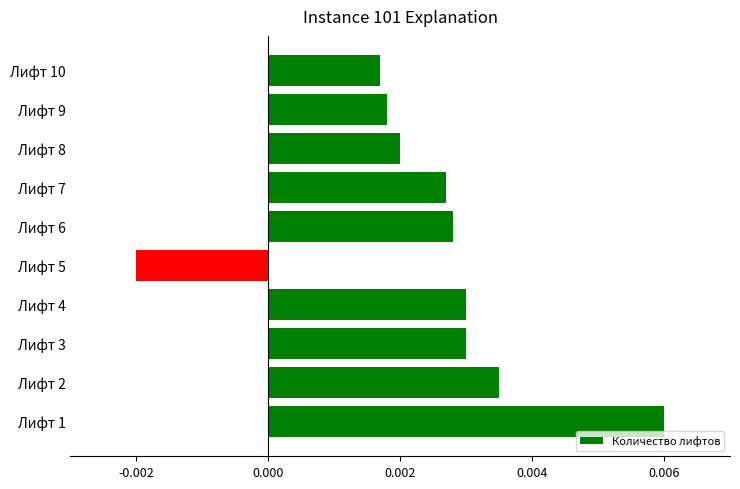

At which category does the chart reach its minimum across all series?

Лифт 5